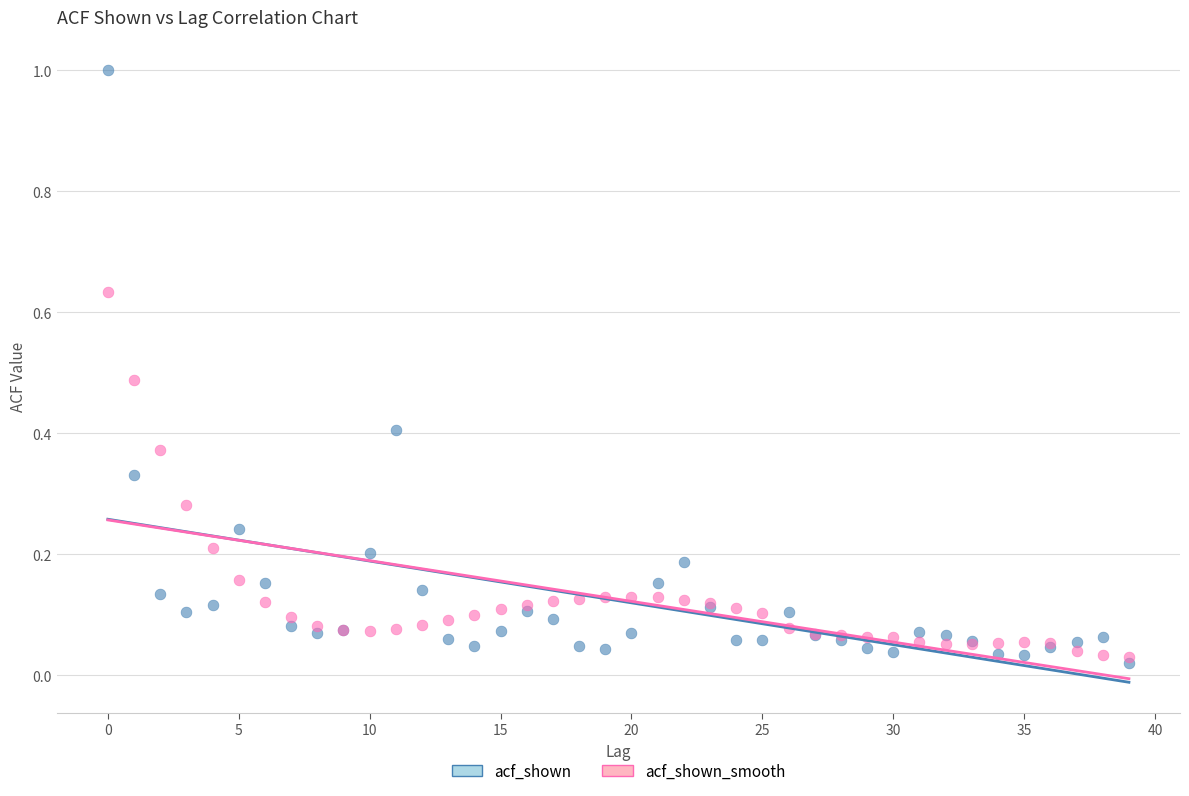

What are all the series names shown in the legend?

acf_shown, acf_shown_smooth